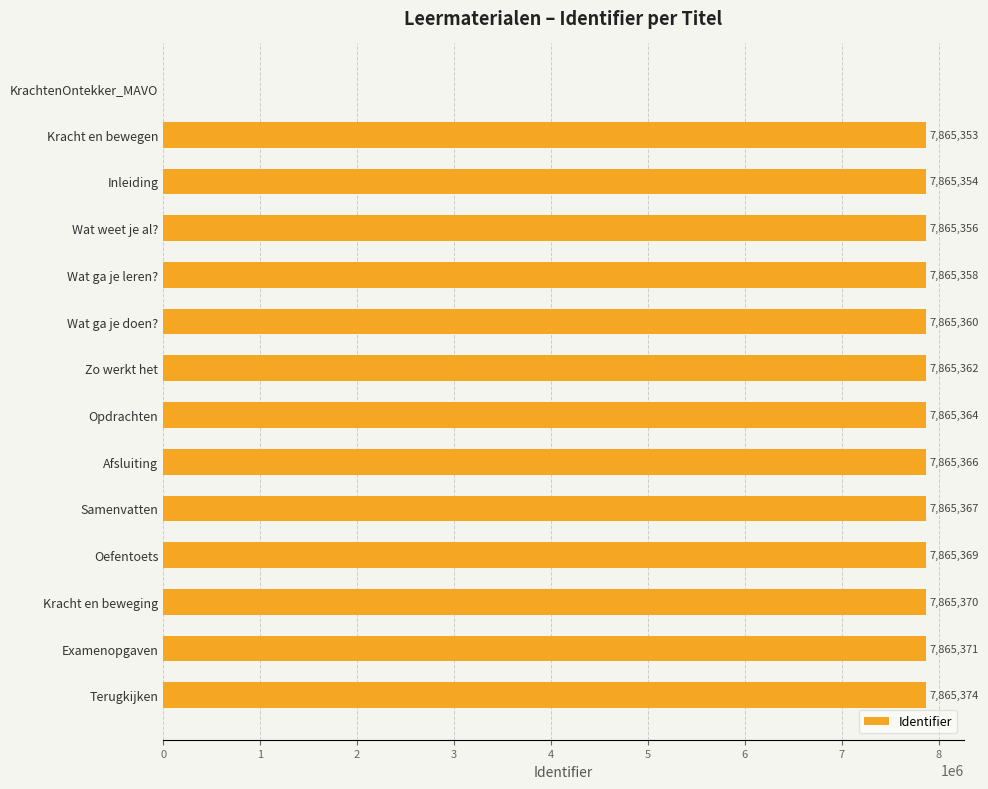

What is the change in value from Opdrachten to Afsluiting?

+2